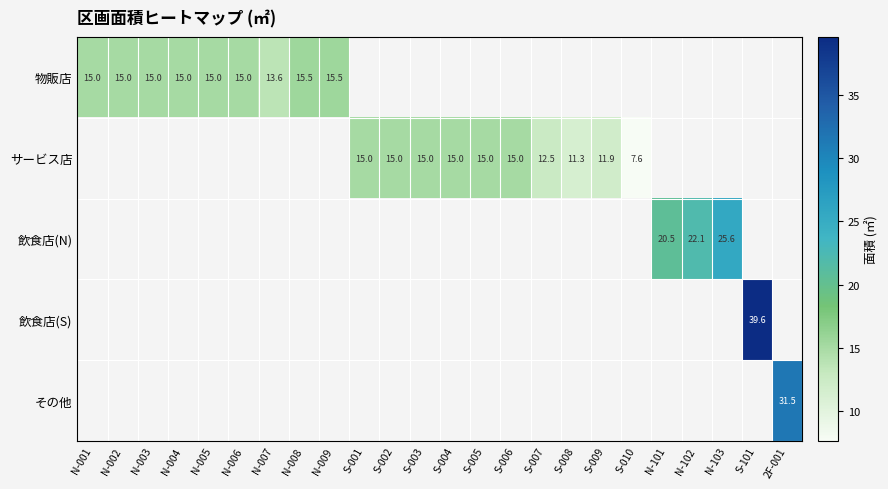

How many series are shown in this chart?

5